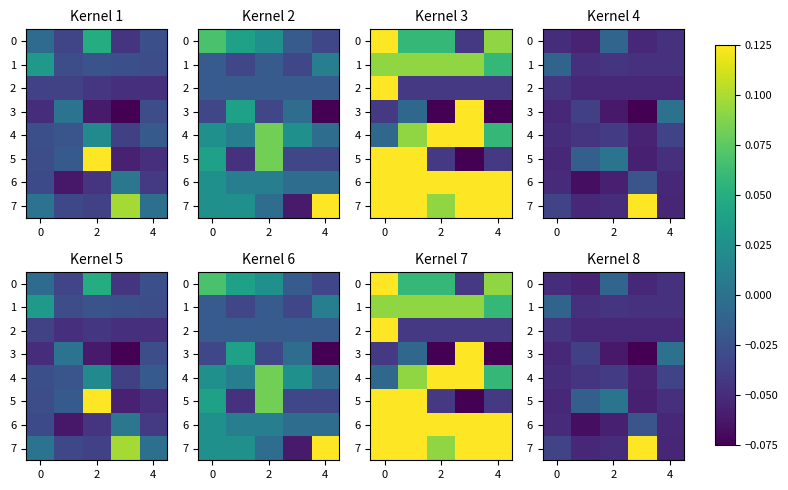

Which series has the largest total across all categories?

7